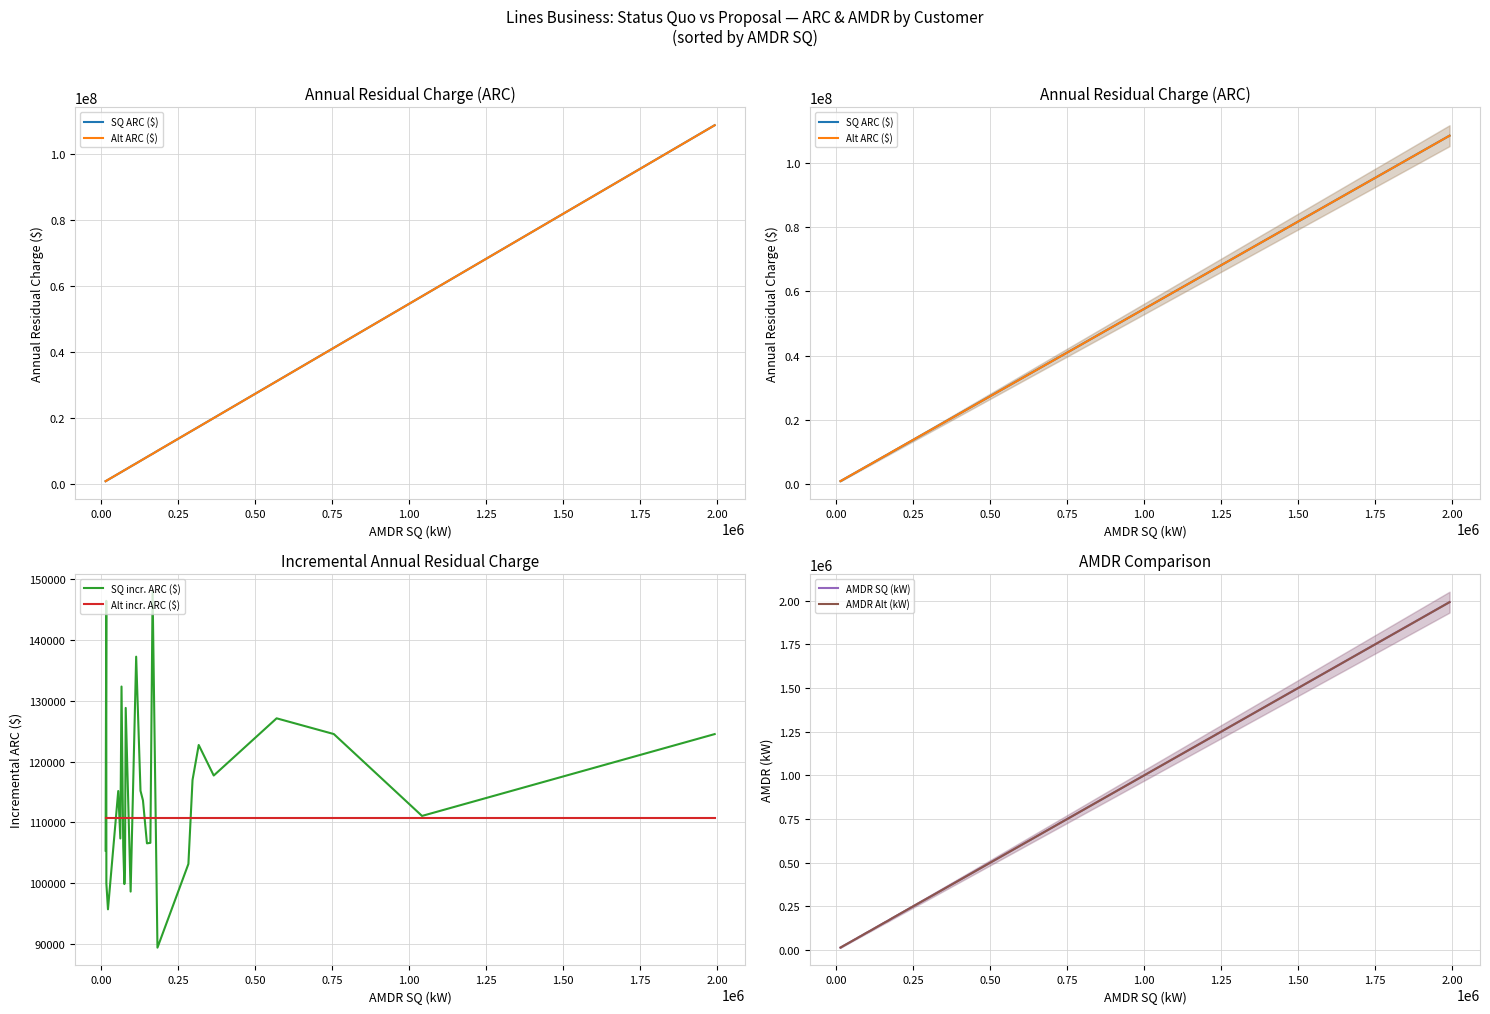

What is the highest value of the SQ incr. ARC ($) series?

147983.6